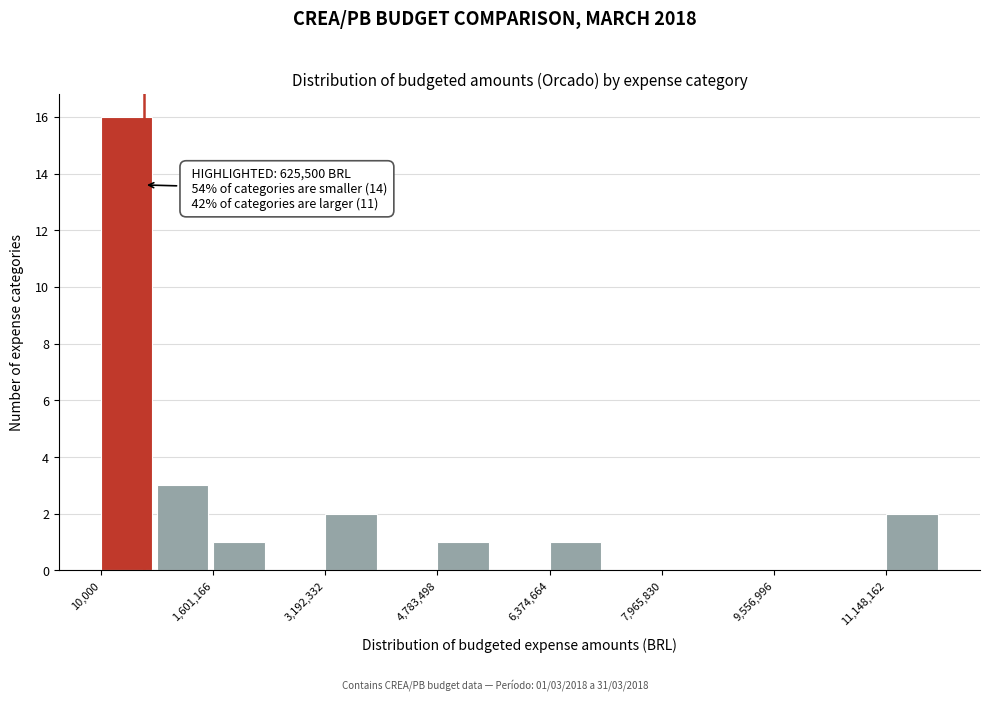

Around what value on the x-axis is the tallest bar? Give the approximate position of its centre, as read against the axis.

400000